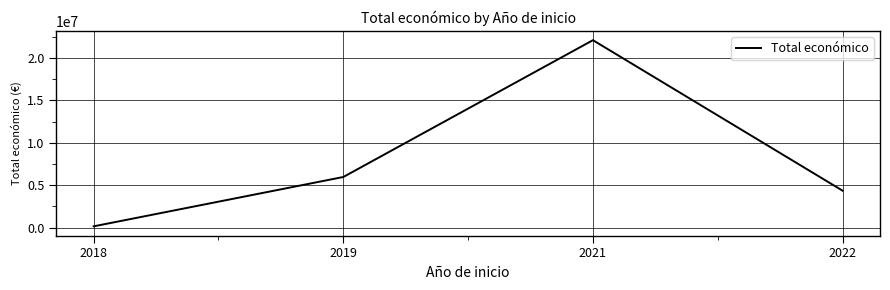

Rank the categories by value from lowest to highest.

2018, 2022, 2019, 2021